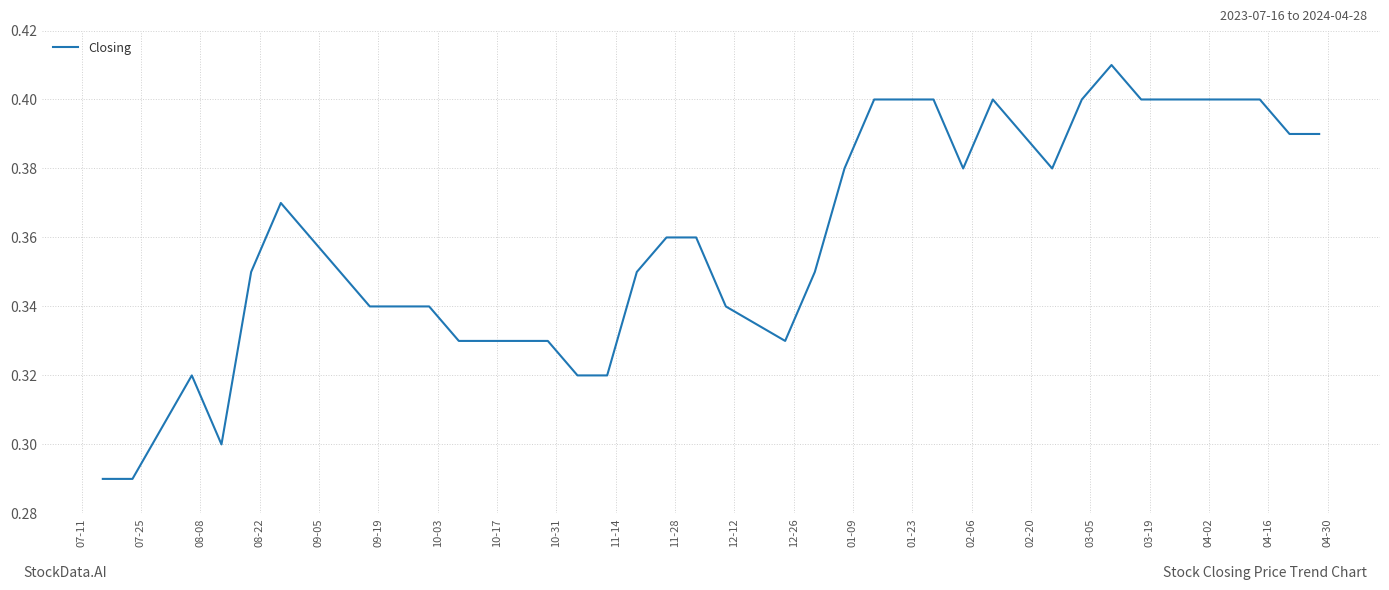

What is the greatest value displayed?

0.4